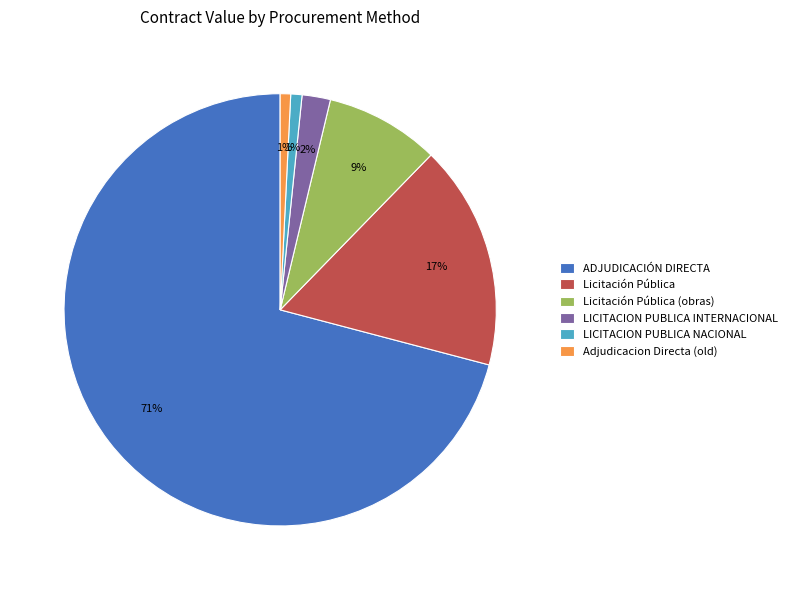

The Licitación Pública (obras) slice represents 9% of the pie. True or false?

True